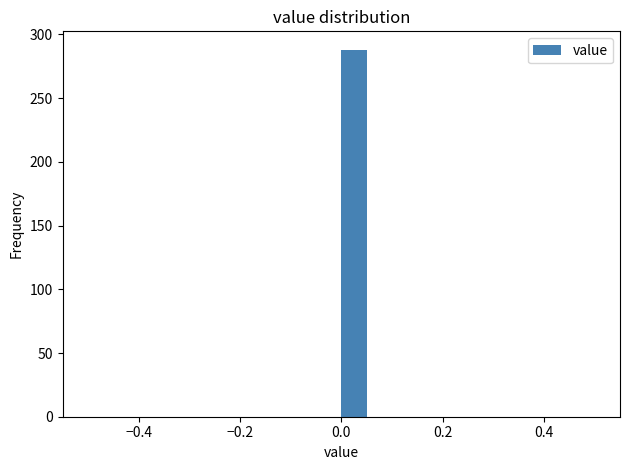

Read against the x-axis, roughly where is the centre of the tallest bar?

0.02